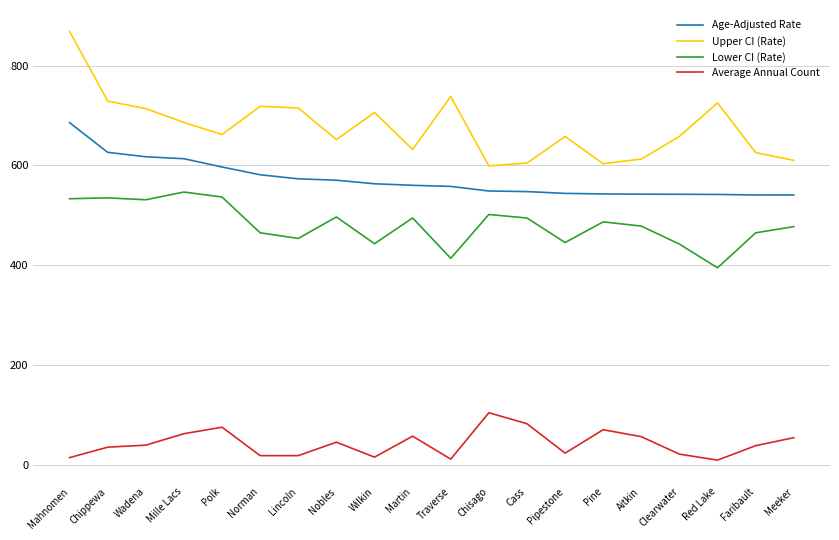

True or false: Average Annual Count and Lower CI (Rate) intersect in this chart.

False